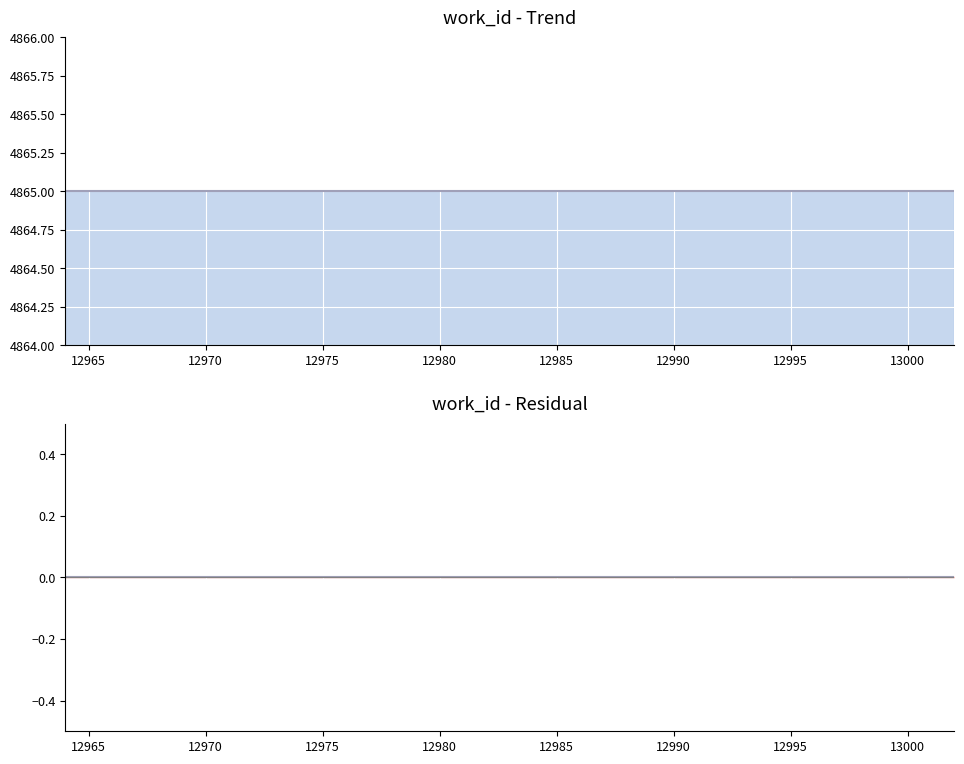

Which category has the highest value across all series?

12975